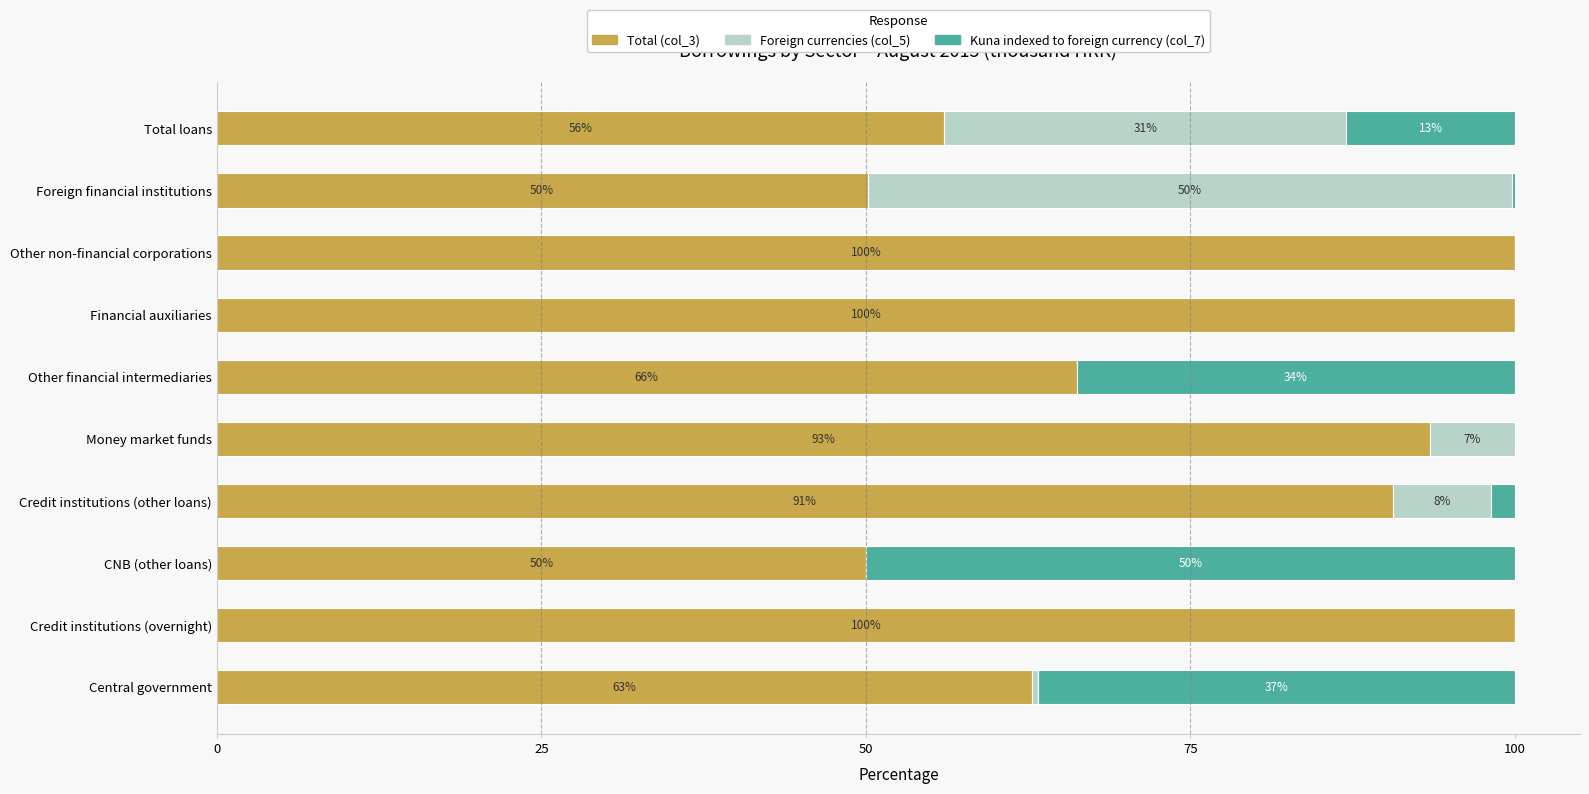

How many categories are shown in the chart?

10